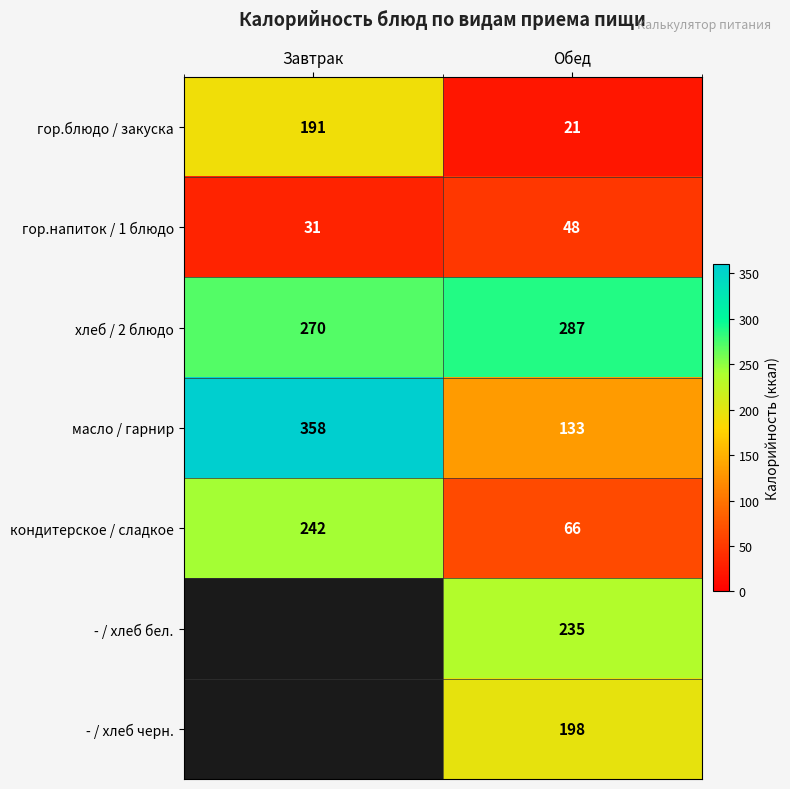

Is the value of - / хлеб черн. at Обед greater than the value of хлеб / 2 блюдо at Обед?

No